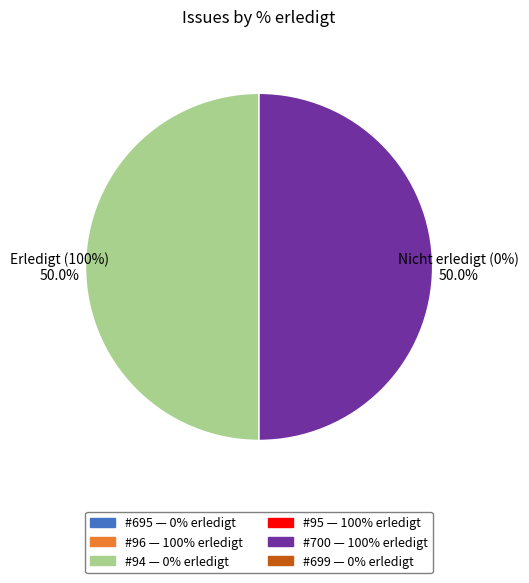

What is the smallest slice in the pie chart?

695